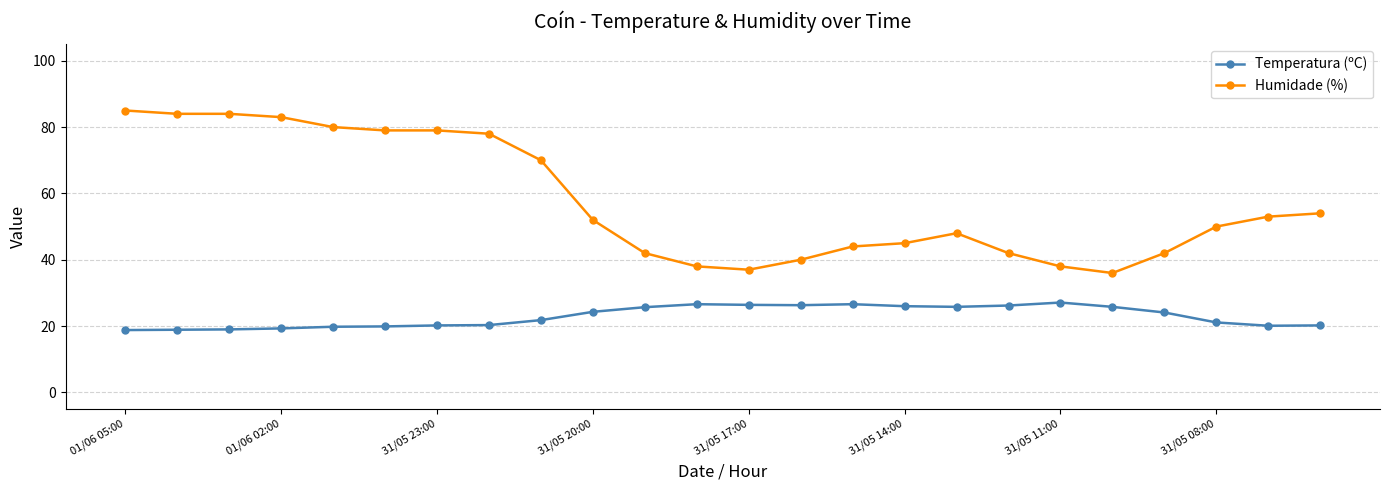

What is the greatest value displayed?

85.0